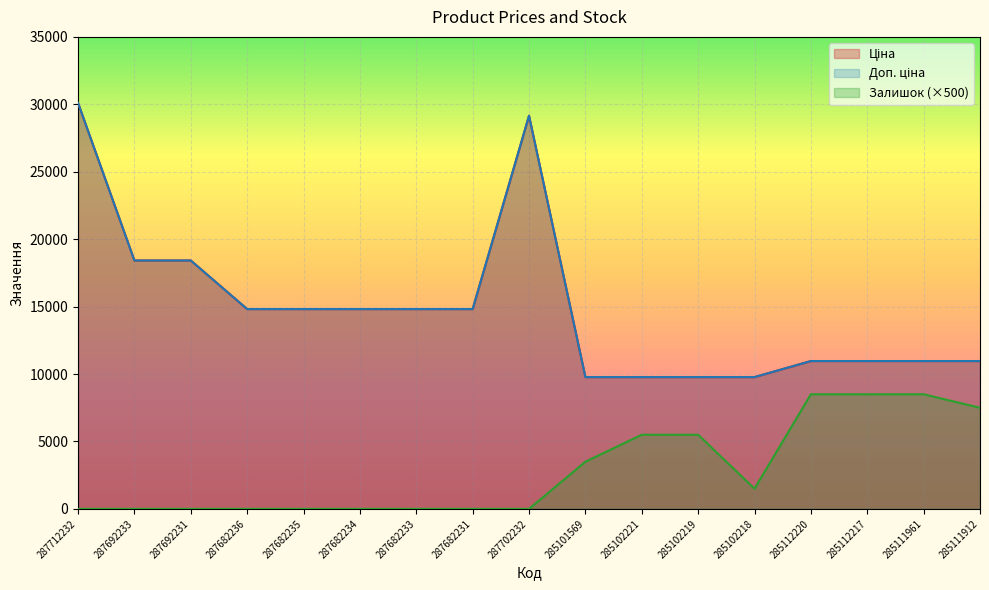

List the series in order of their peak value, lowest first.

Залишок, Ціна, Доп. ціна